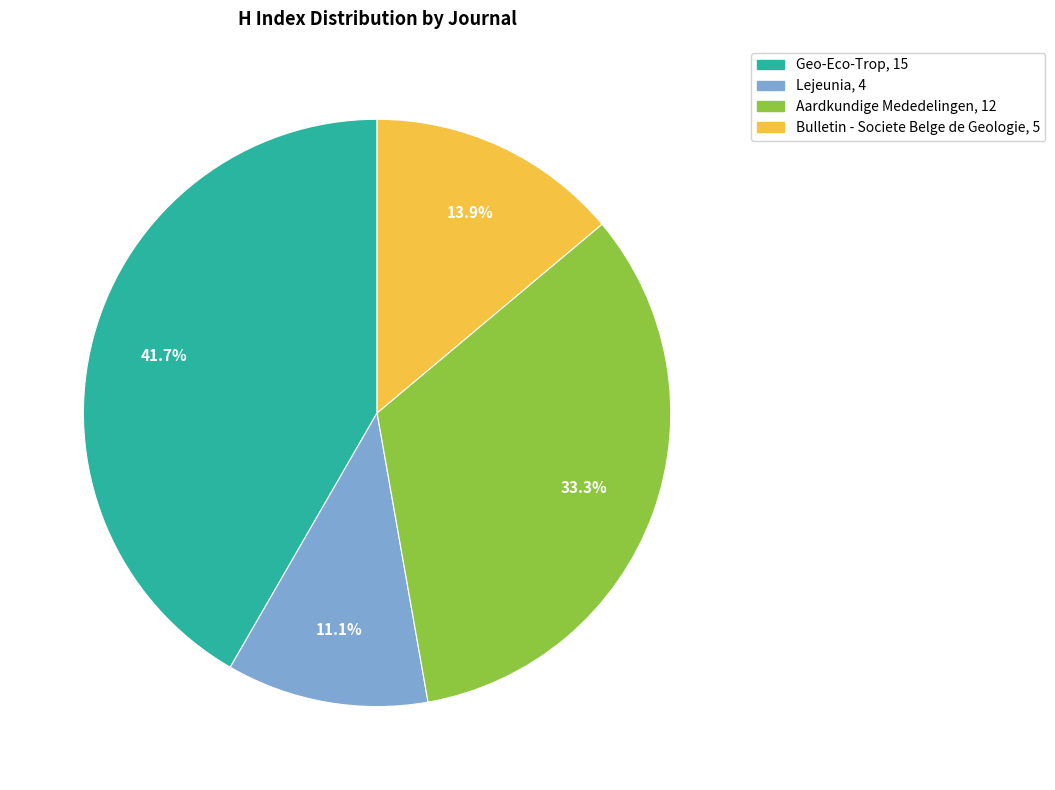

Does any single category account for the majority?

No